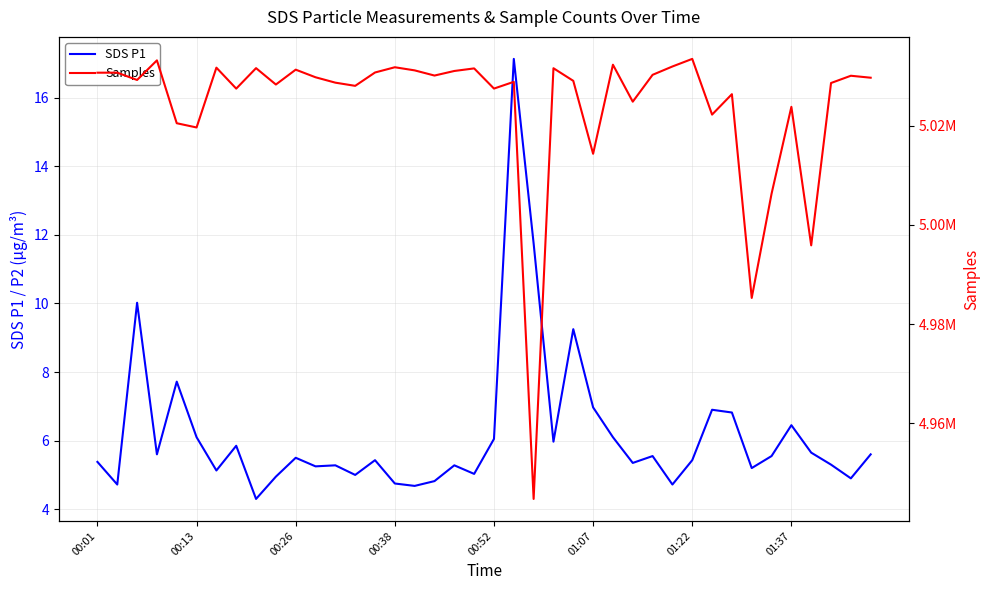

Between 9 and 18, which is larger?

18